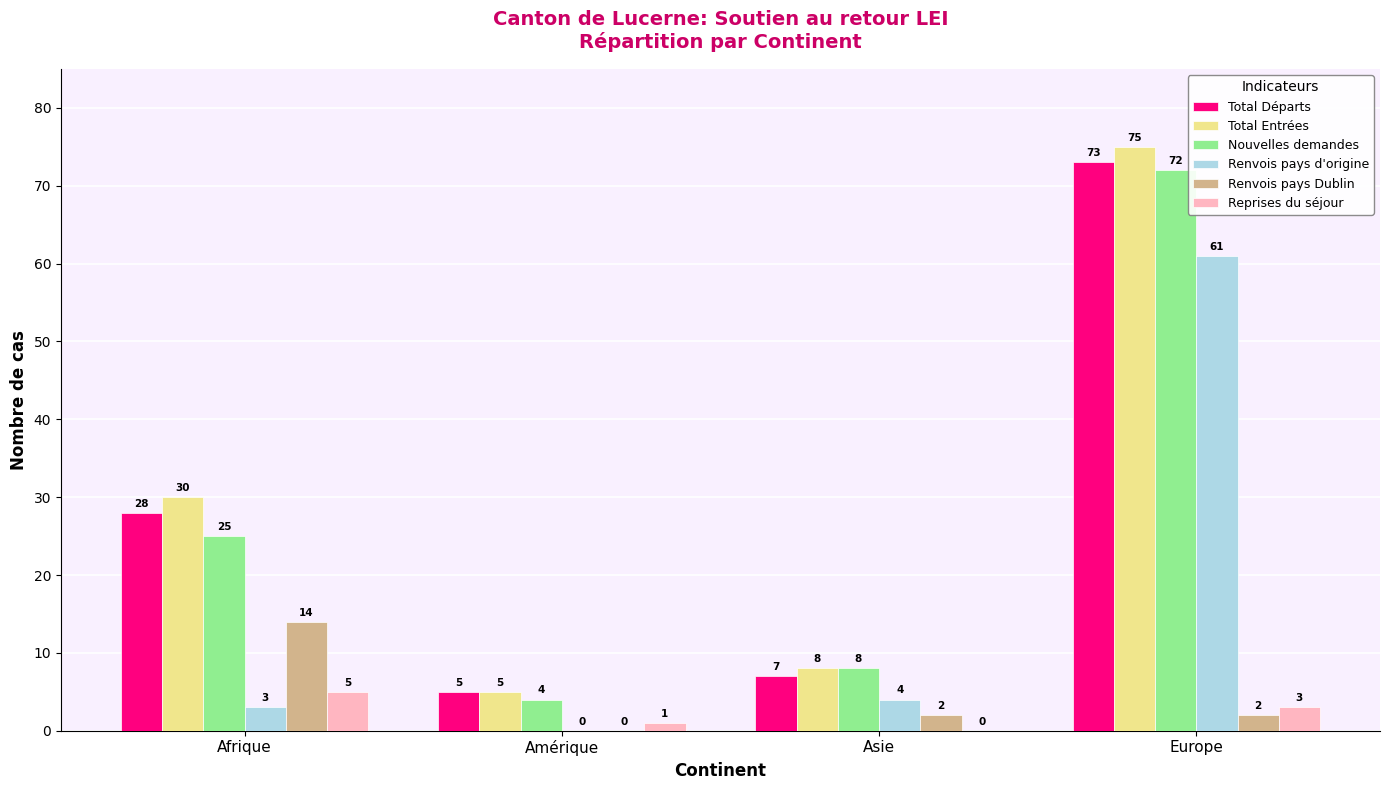

At which label does Renvois pays Dublin first exceed 2?

Afrique